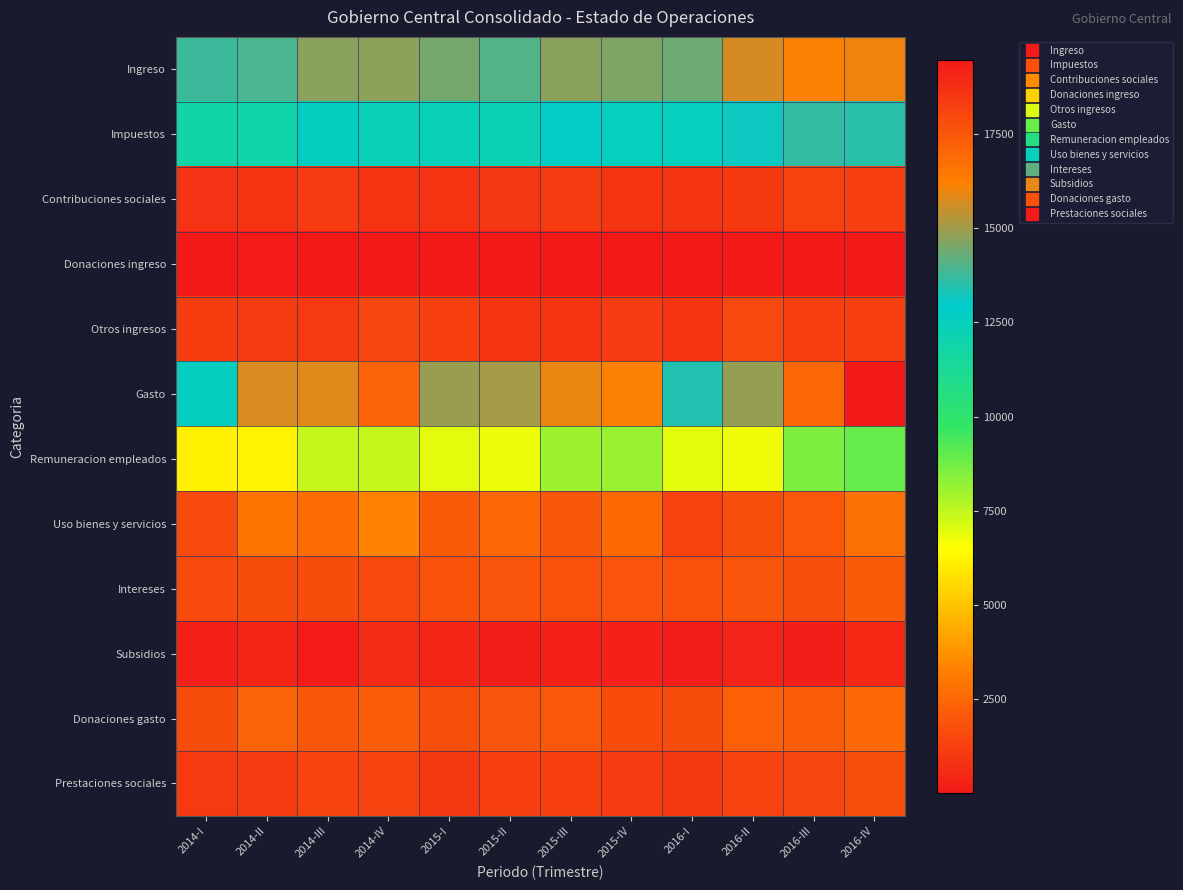

At which category is the sum across all series the highest?

2016-IV